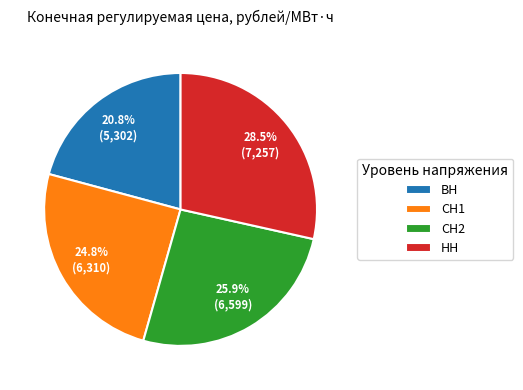

To the nearest percent, what is the difference between the largest and smallest slice percentages?

8%